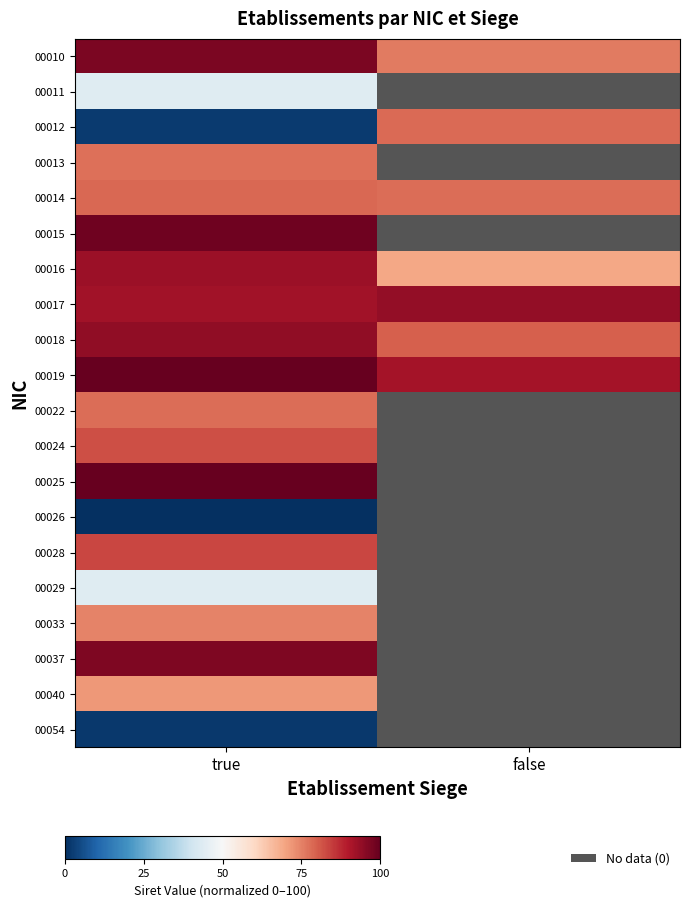

Rank the series by their maximum value, from lowest to highest.

00026, 00054, 00011, 00029, 00040, 00033, 00013, 00022, 00012, 00014, 00024, 00028, 00016, 00017, 00018, 00037, 00010, 00015, 00025, 00019